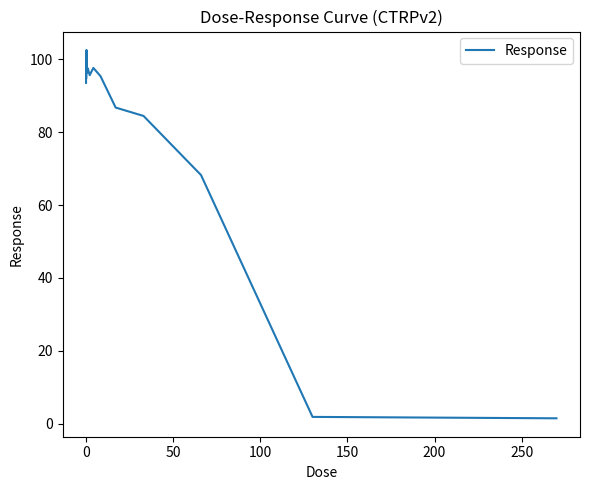

What is the maximum value shown in the chart?

102.6